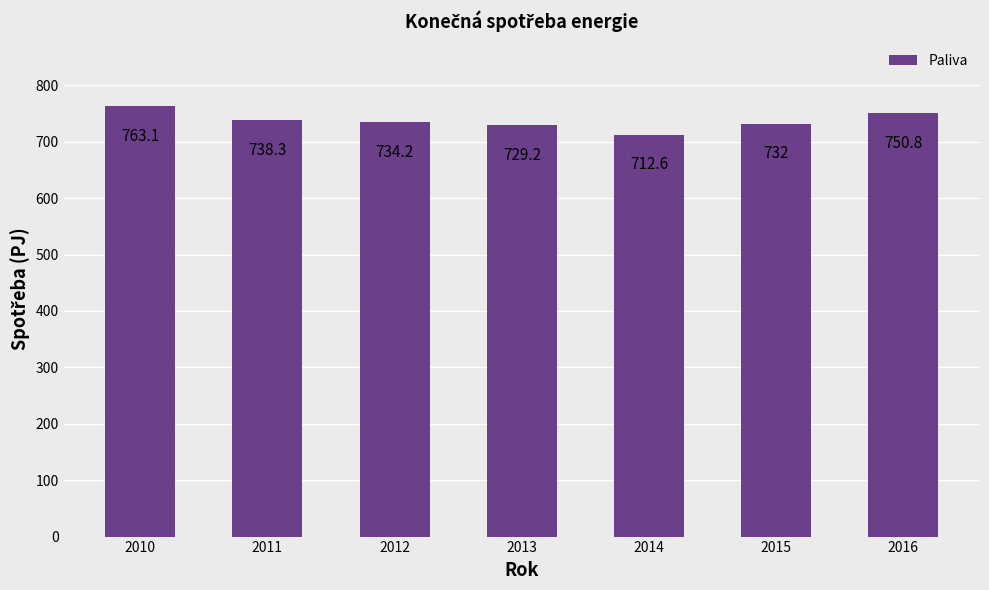

Rank the categories by value from lowest to highest.

2014, 2013, 2015, 2012, 2011, 2016, 2010